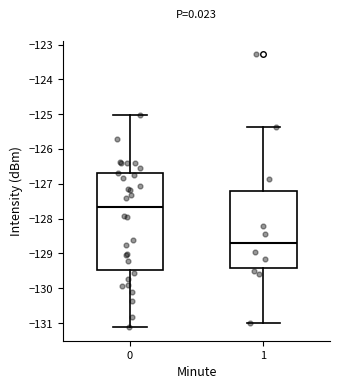

Which box is the tallest, from its lower edge to its upper edge?

0